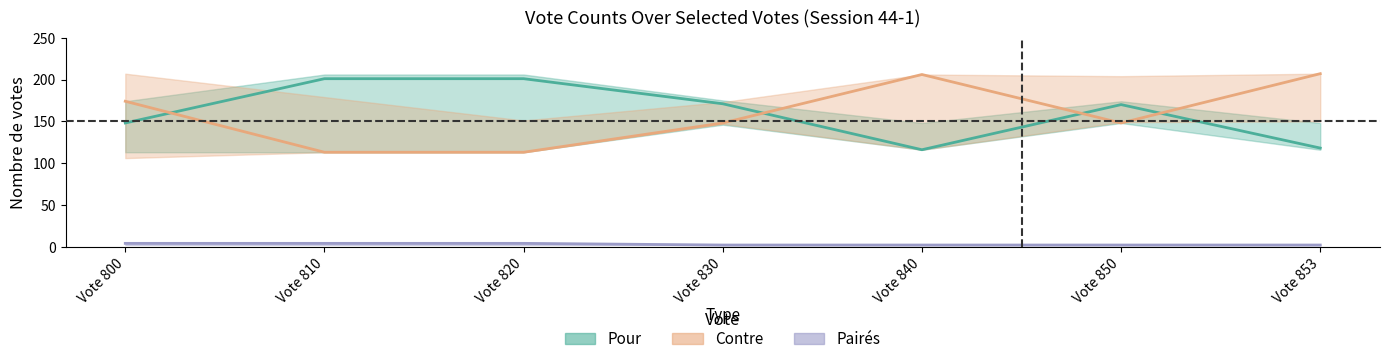

Reading right to left, list all the values displayed in this chart.

Pour: 118	170	116	171	201	201	148
Contre: 207	148	206	148	113	113	174
Pairés: 2	2	2	2	4	4	4